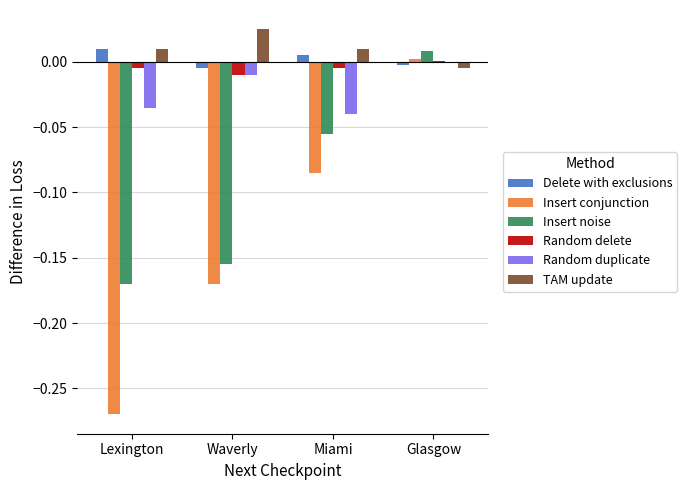

At how many categories does at least one series exceed 0?

4